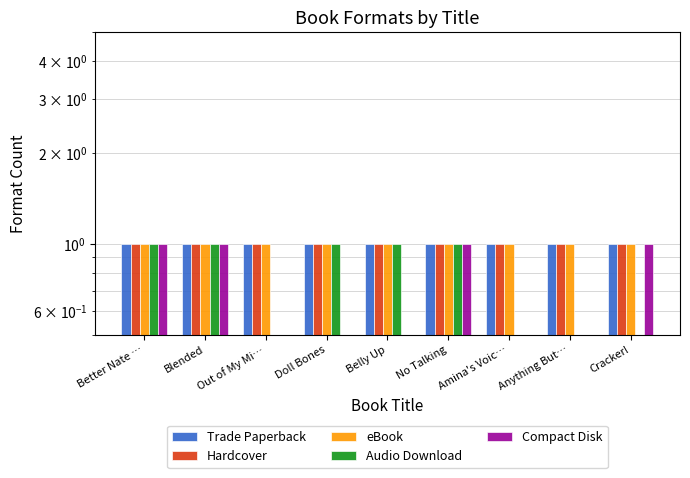

What is the sum of all Hardcover values?

9